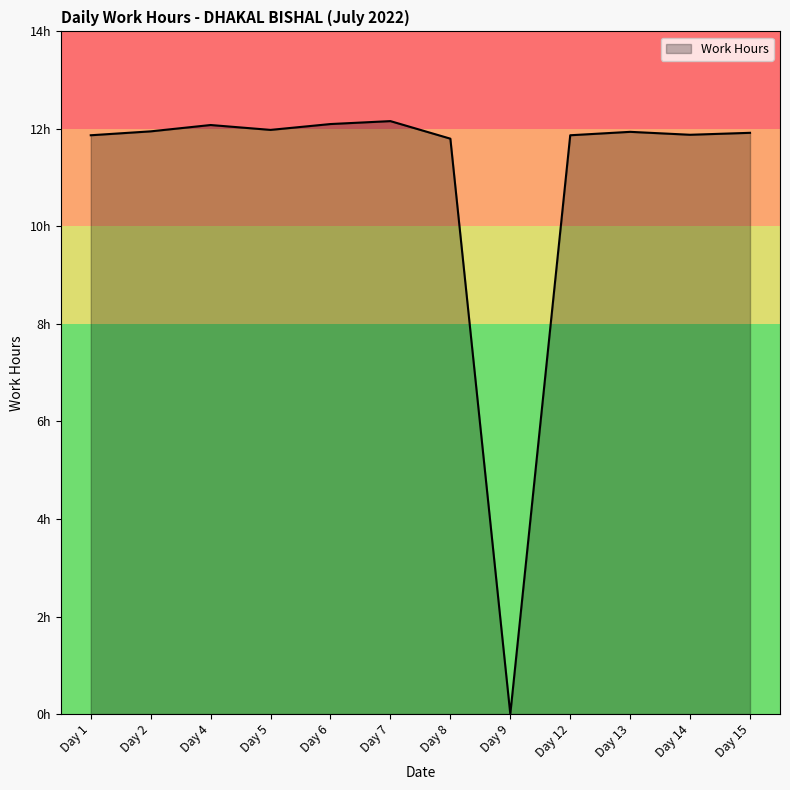

What is the value of the 2nd point from the left?

11.9